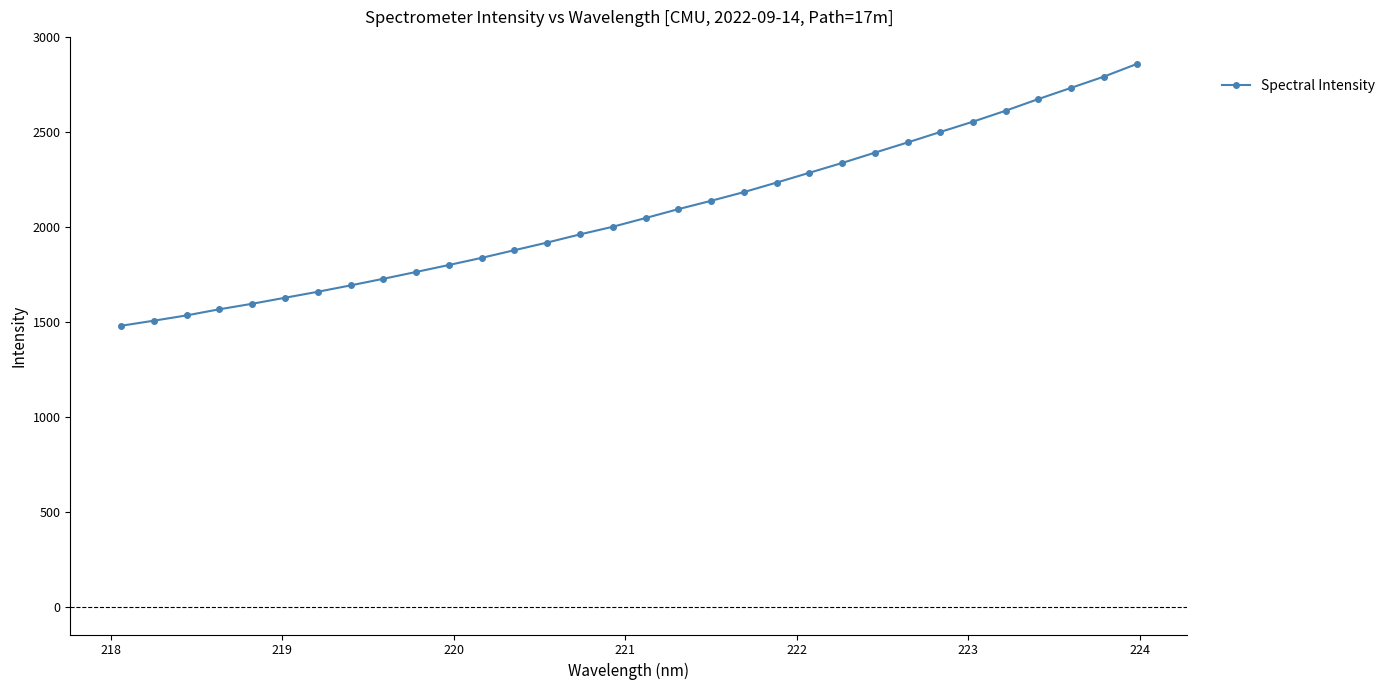

What is the difference between the maximum and minimum values?

1377.2